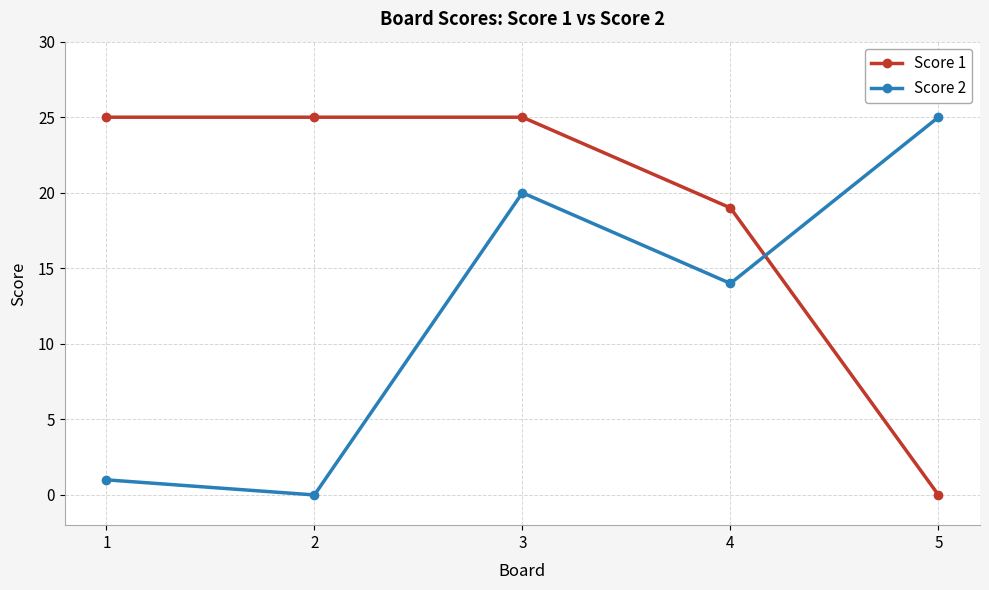

How many values in Score 1 are above zero?

4